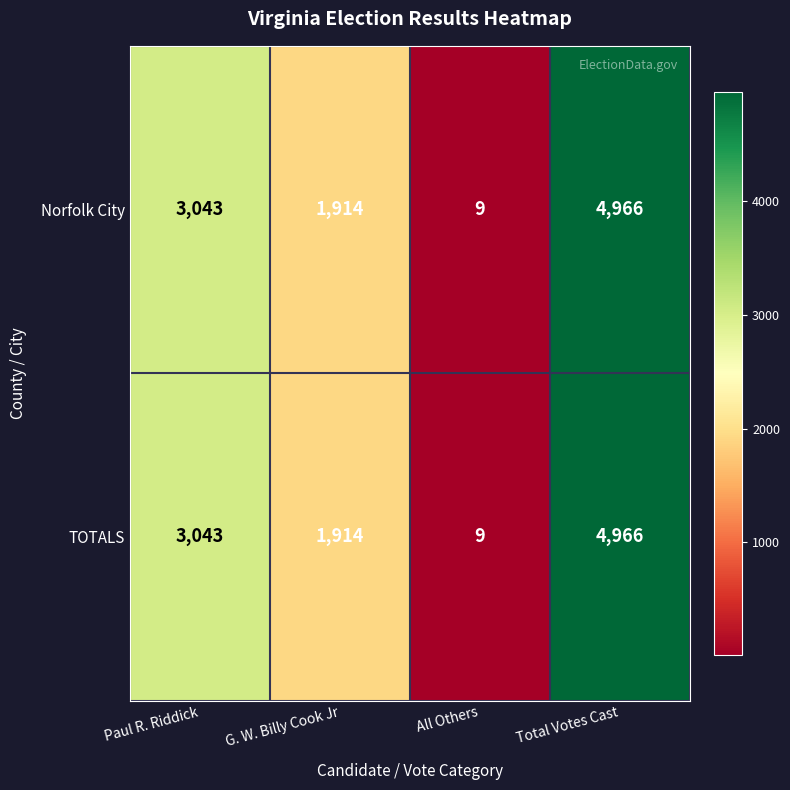

Is it true that TOTALS equals 9 at All Others?

True